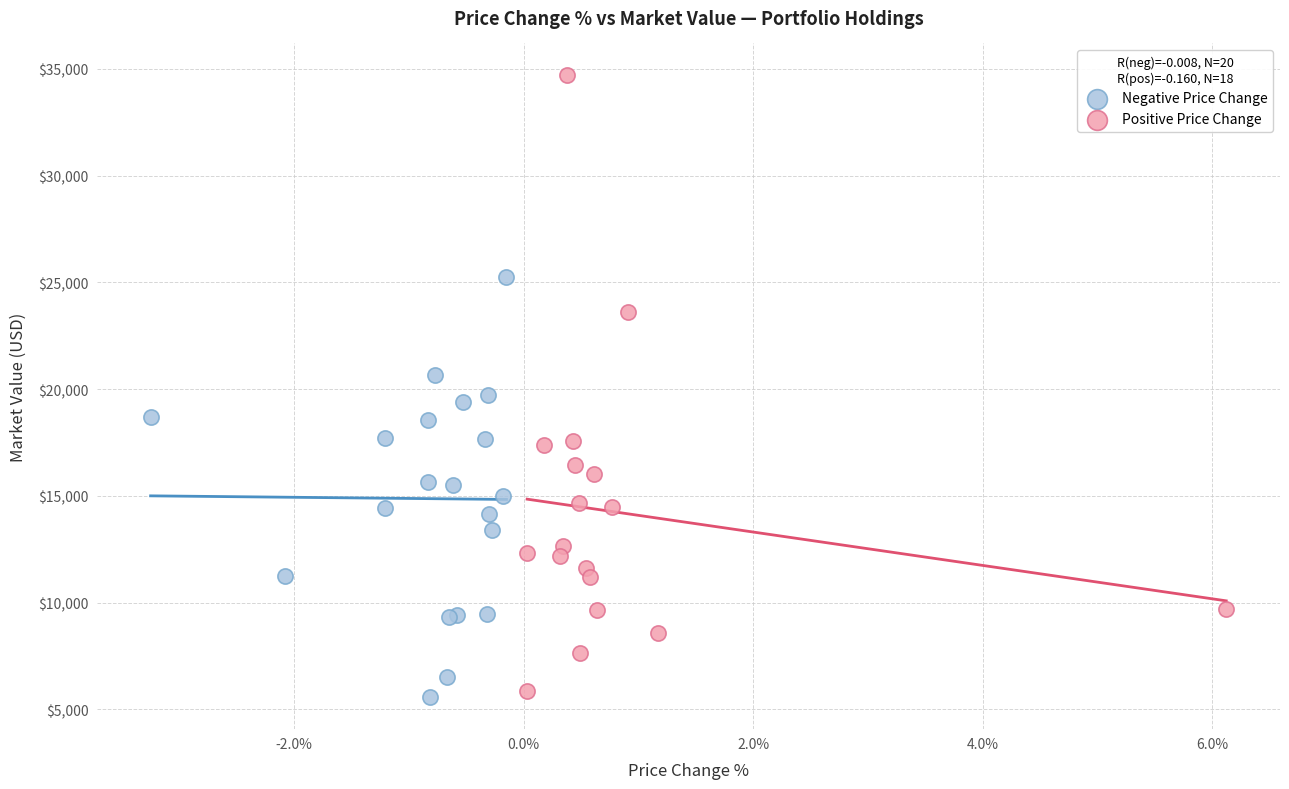

Which series contains the highest Y value?

Positive Price Change